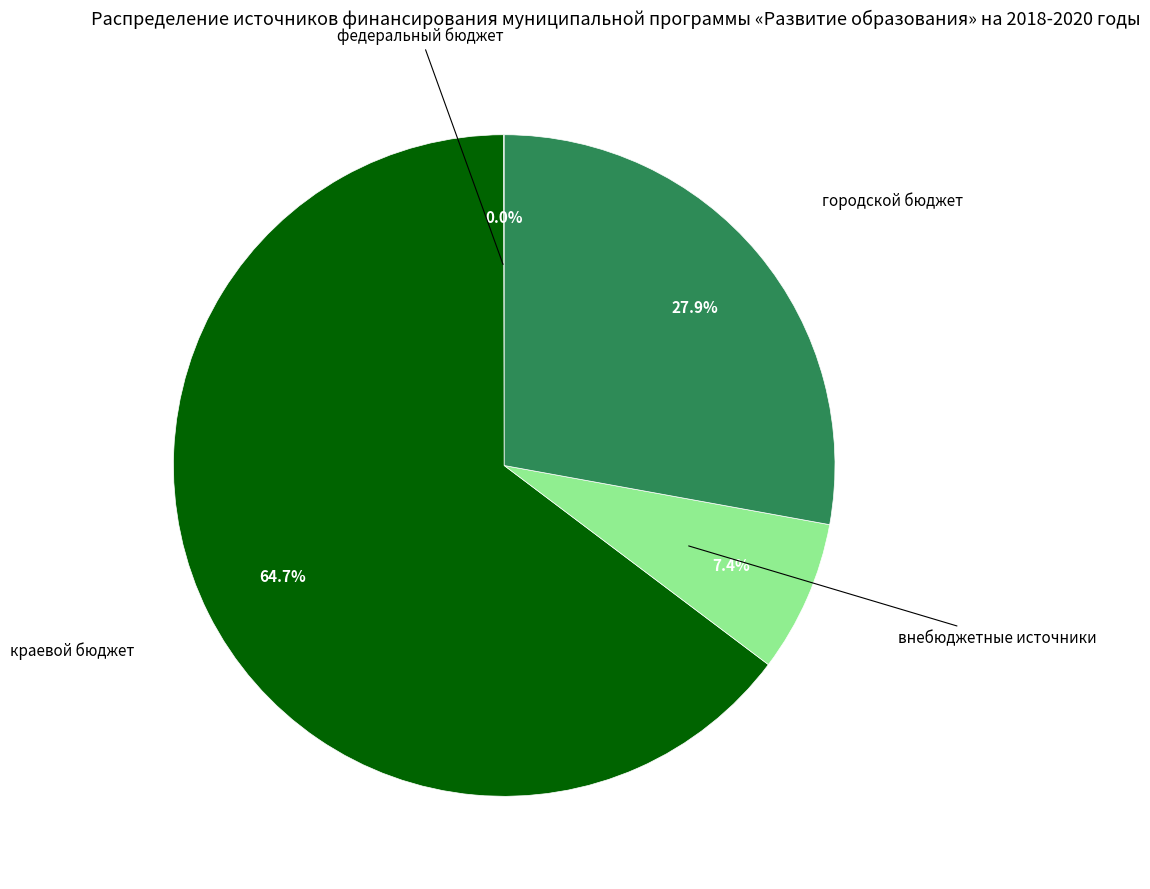

Which category has the biggest portion of the pie?

краевой бюджет